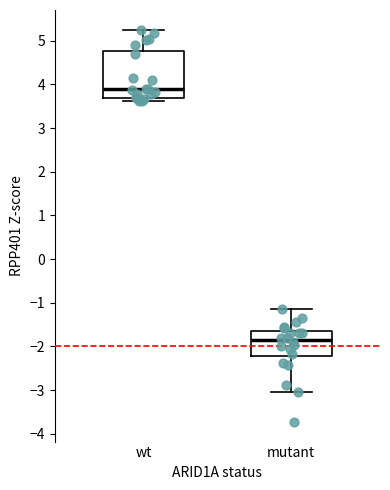

Reading left to right, read every box against the y-axis: the position of its median line, the range the box covers, and the ends of its whiskers. The values are not printed on the chart, so give them approximately, as read against the axis.

wt: median 3.9, box 3.7 to 4.8, whiskers 3.6 to 5.3
mutant: median -1.9, box -2.2 to -1.7, whiskers -3.1 to -1.1